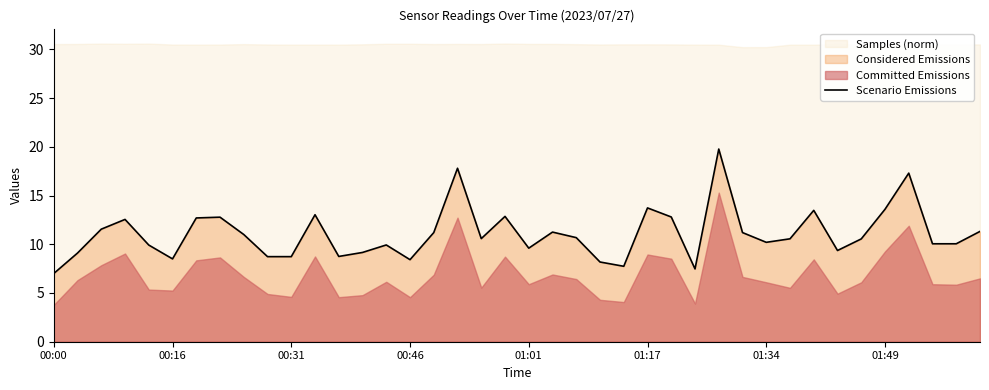

The Scenario Emissions series shows 9.6 at 01:01. True or false?

True